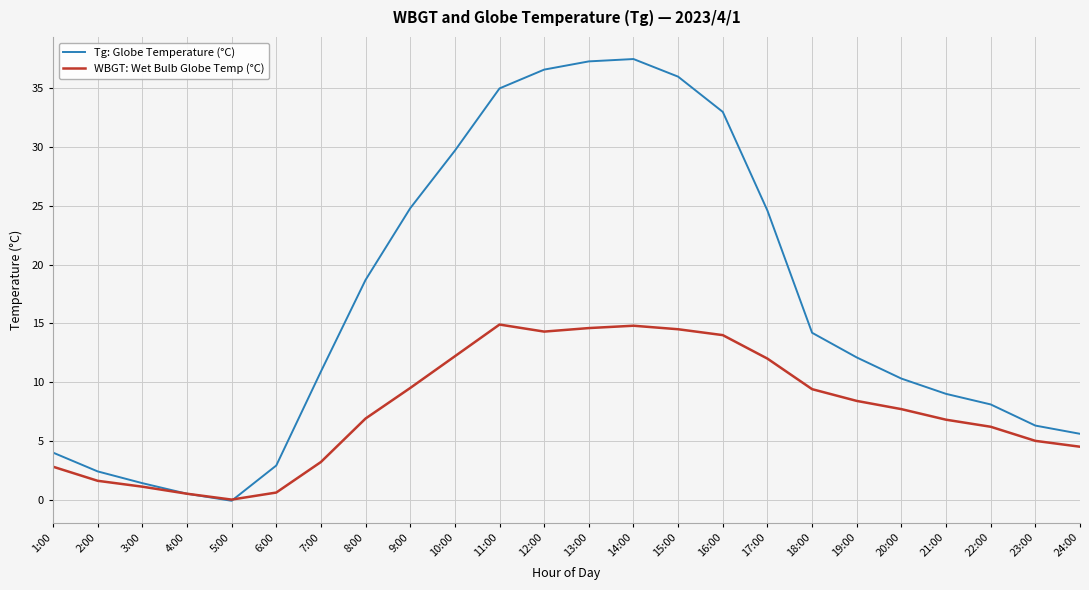

After their last crossing, which series has the higher values: WBGT: Wet Bulb Globe Temp (°C) or Tg: Globe Temperature (°C)?

Tg: Globe Temperature (°C)